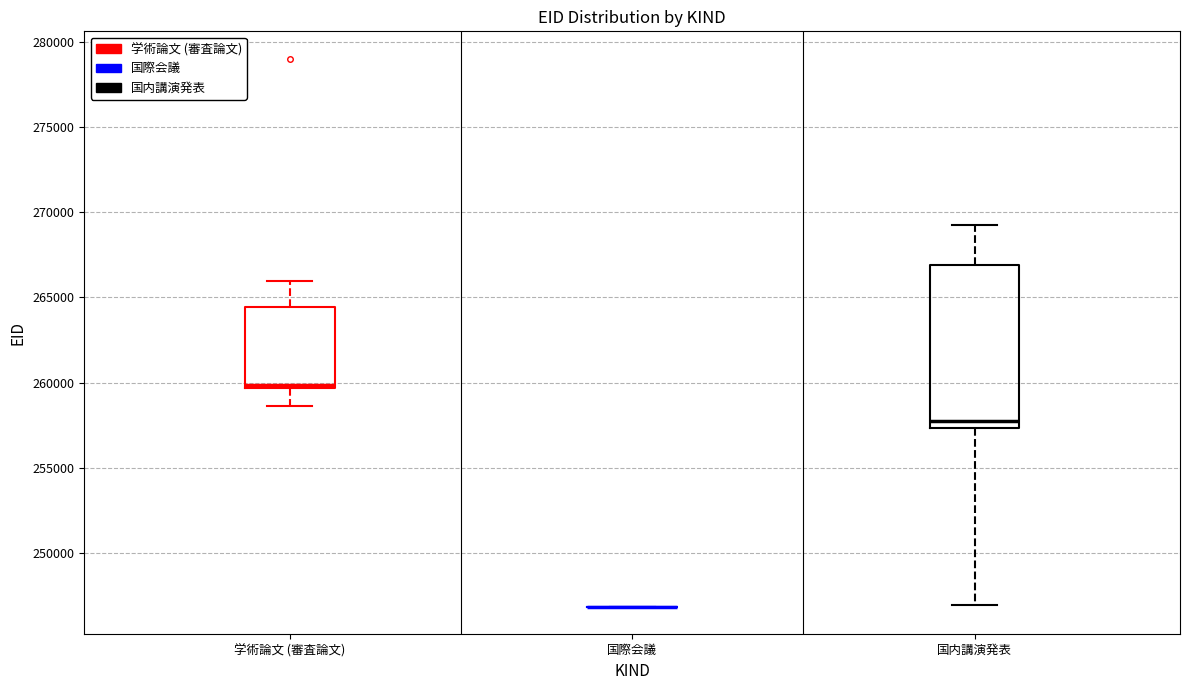

Reading left to right, read every box against the y-axis: the position of its median line, the range the box covers, and the ends of its whiskers. The values are not printed on the chart, so give them approximately, as read against the axis.

学術論文 (審査論文): median 260000, box 259500 to 264500, whiskers 258500 to 266000
国際会議: box collapsed to a line at 247000, whiskers 247000 to 247000
国内講演発表: median 258000, box 257500 to 267000, whiskers 247000 to 269500